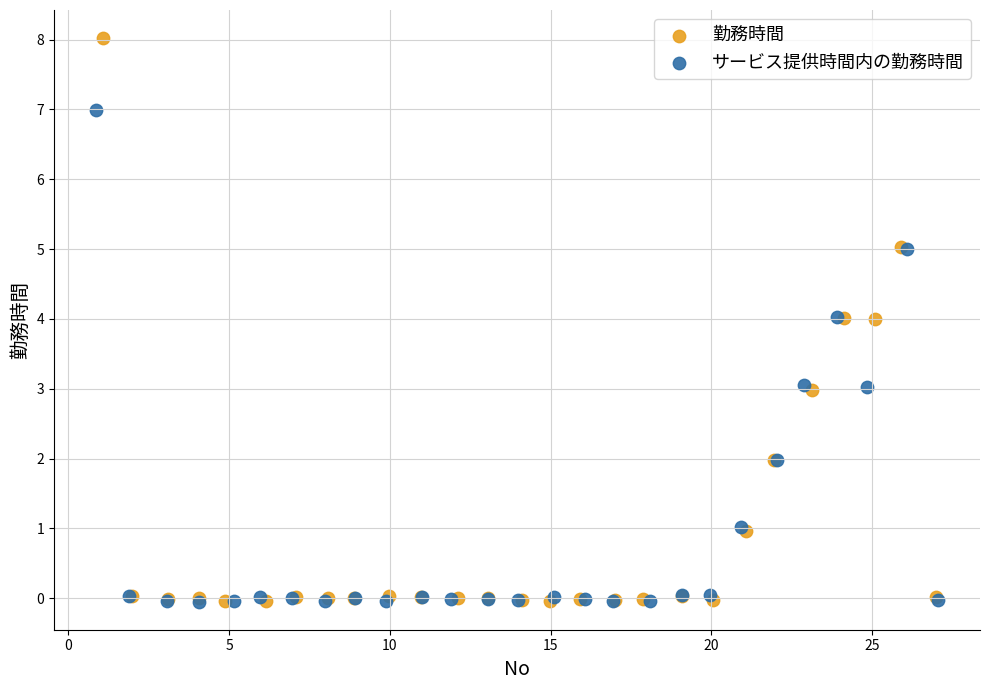

Which series contains the highest Y value?

勤務時間